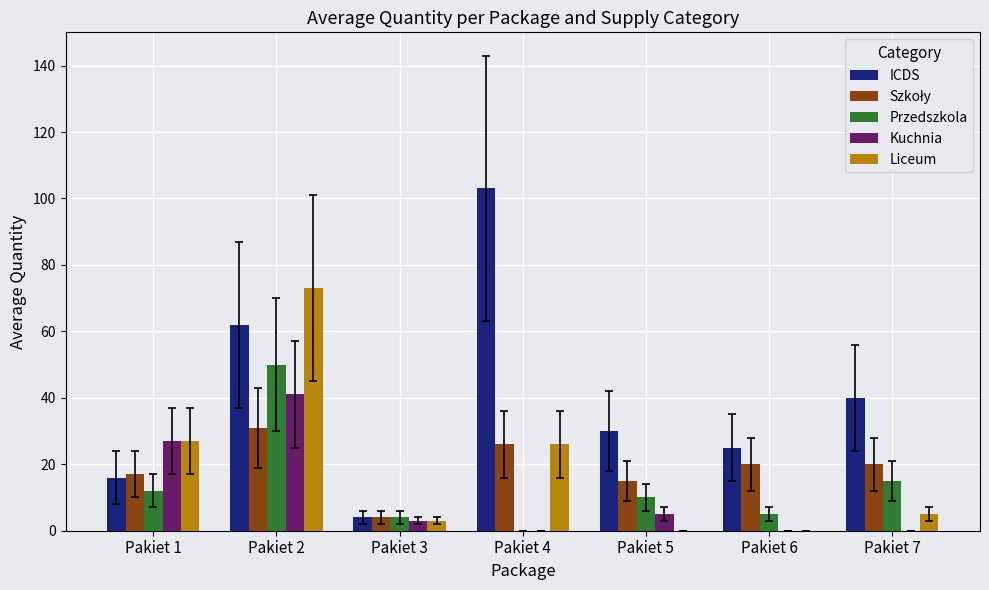

Which label corresponds to the largest value in the chart?

Pakiet 4